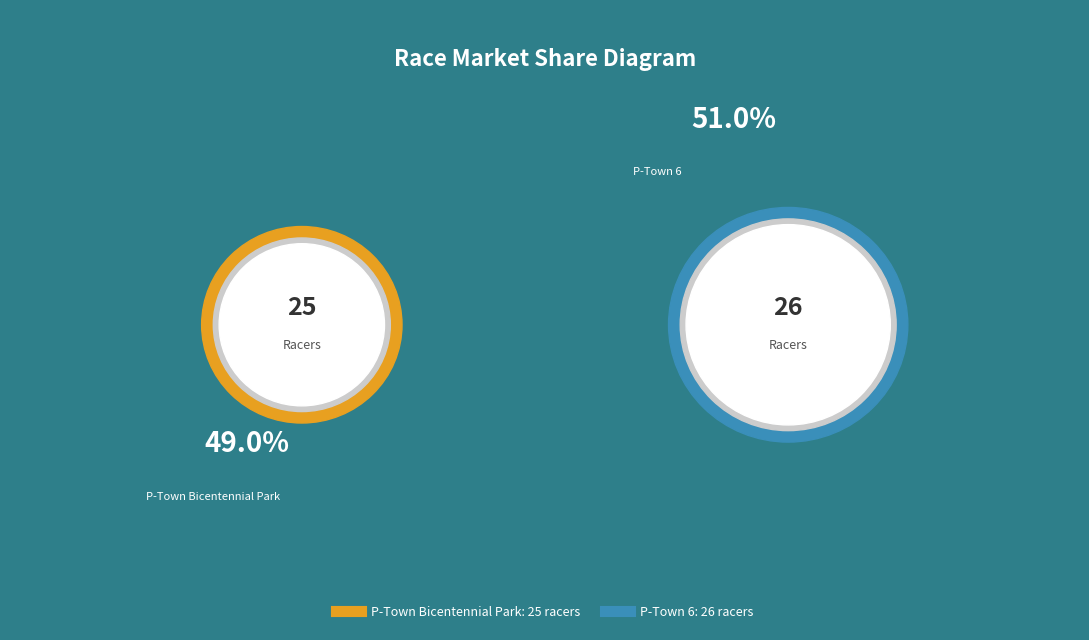

What is the ratio of the value at P-Town 6 to the value at P-Town Bicentennial Park?

1.0